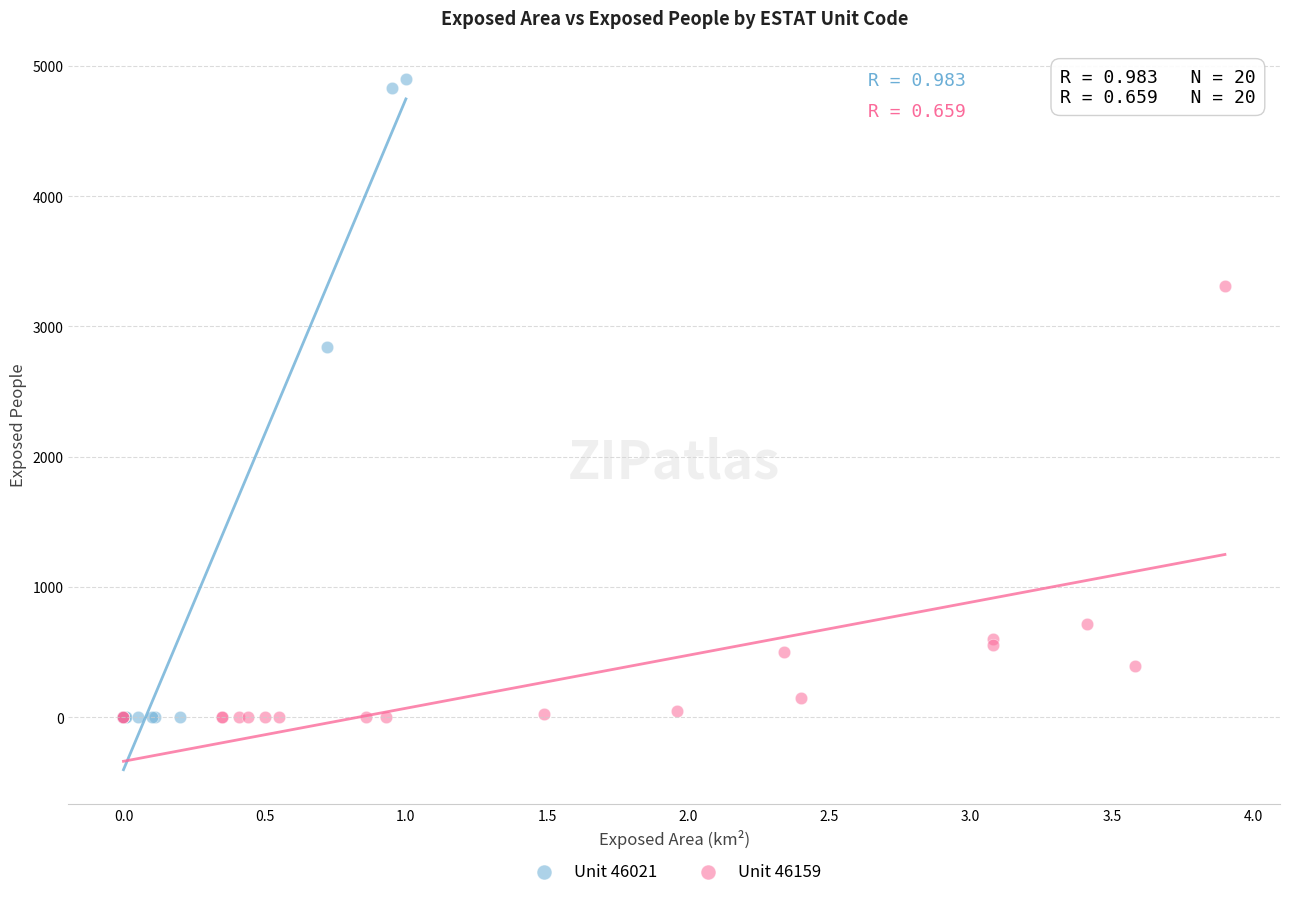

Which series has the widest spread of Y values?

Unit 46021